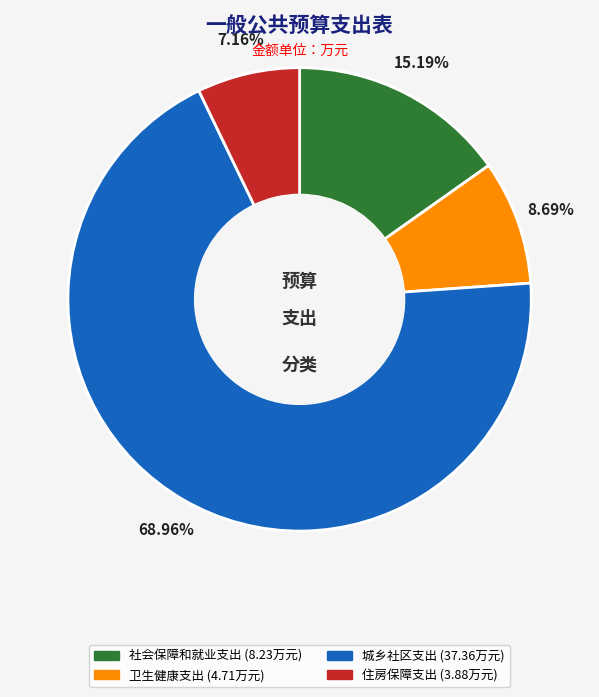

To the nearest percent, what is the difference between the largest and smallest slice percentages?

62%